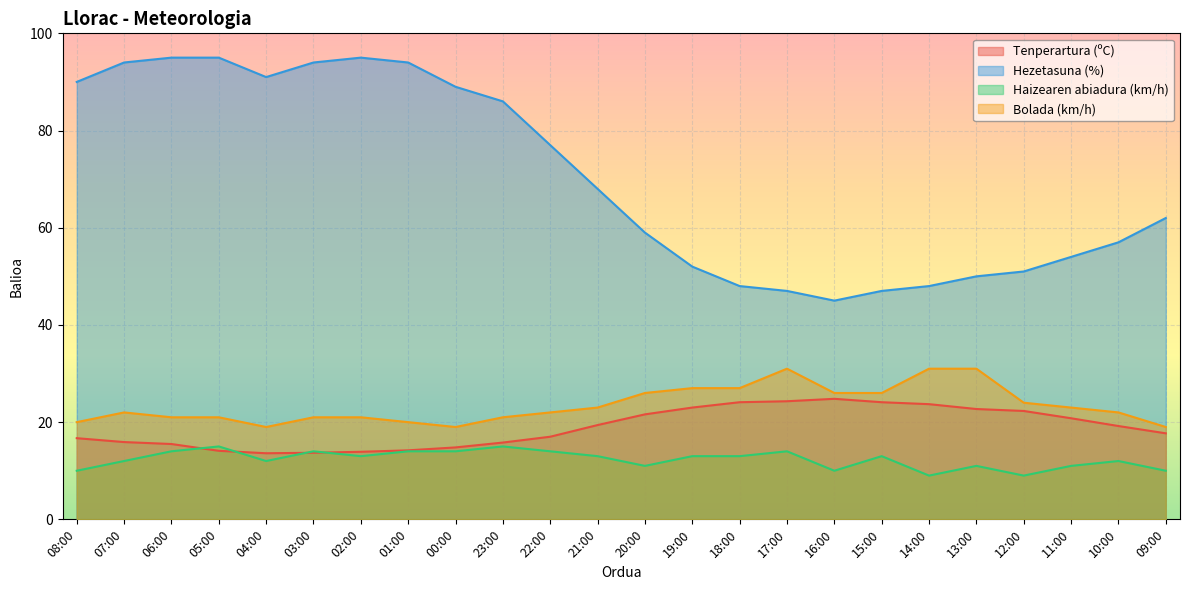

Which category has the highest value in the Tenperartura (ºC) series?

16:00